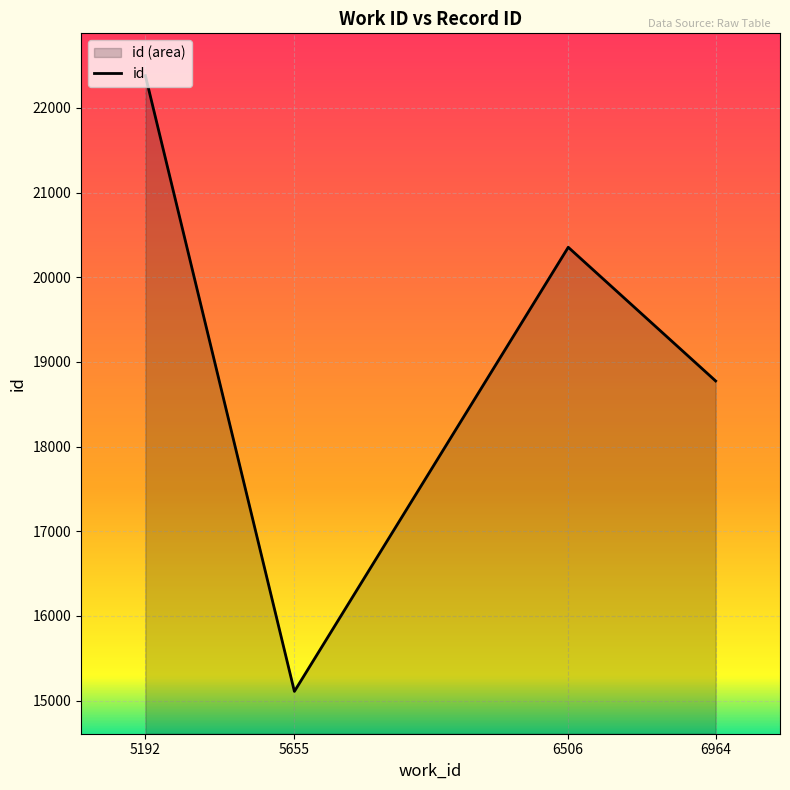

Which category has the lowest value across all series?

5655